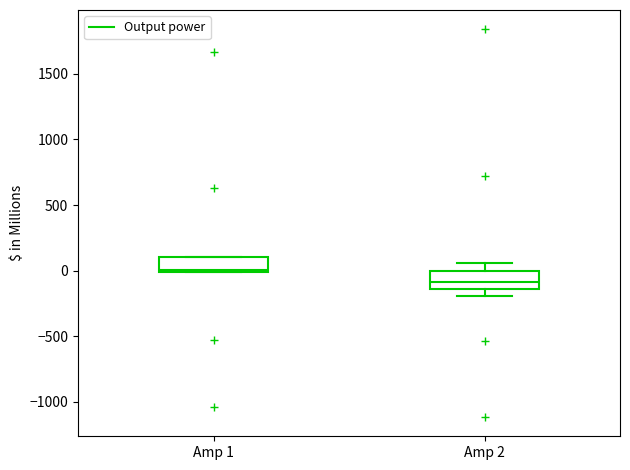

Which box's median line is the lowest?

Amp 2